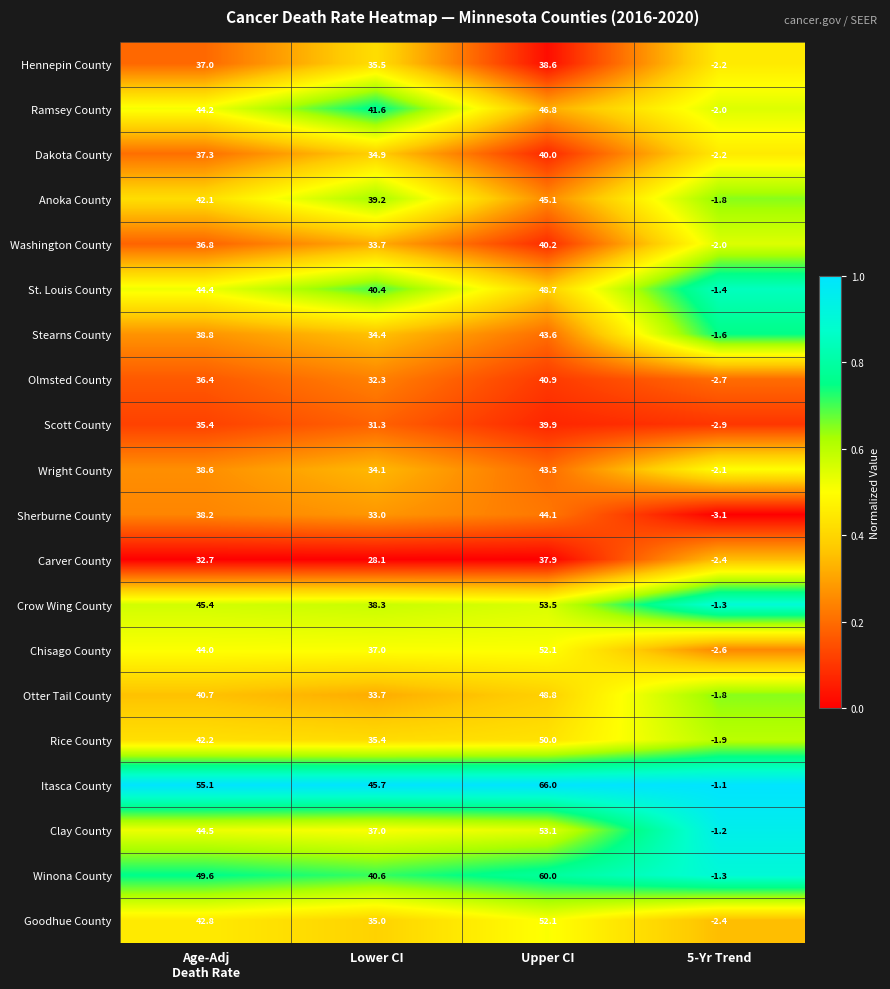

What is the sum of the Olmsted County values at Lower CI and 5-Yr Trend?

29.6